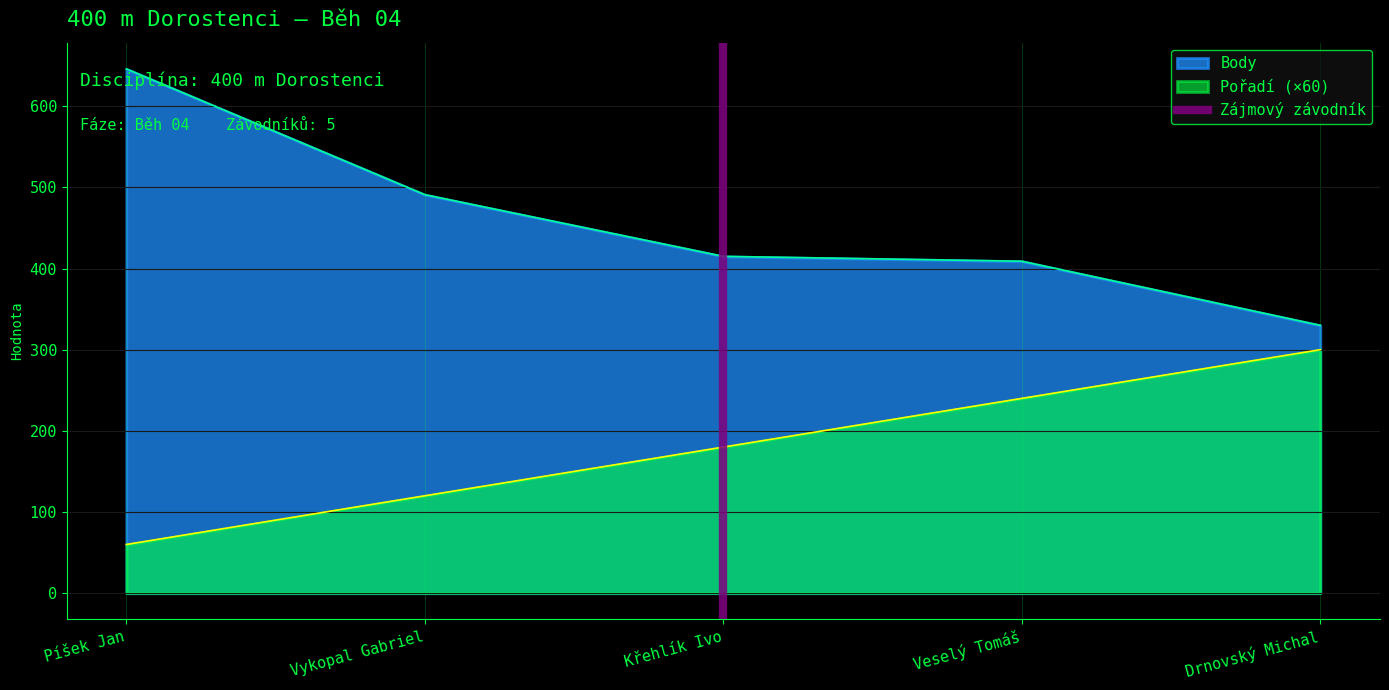

What is the maximum value for Body?

646